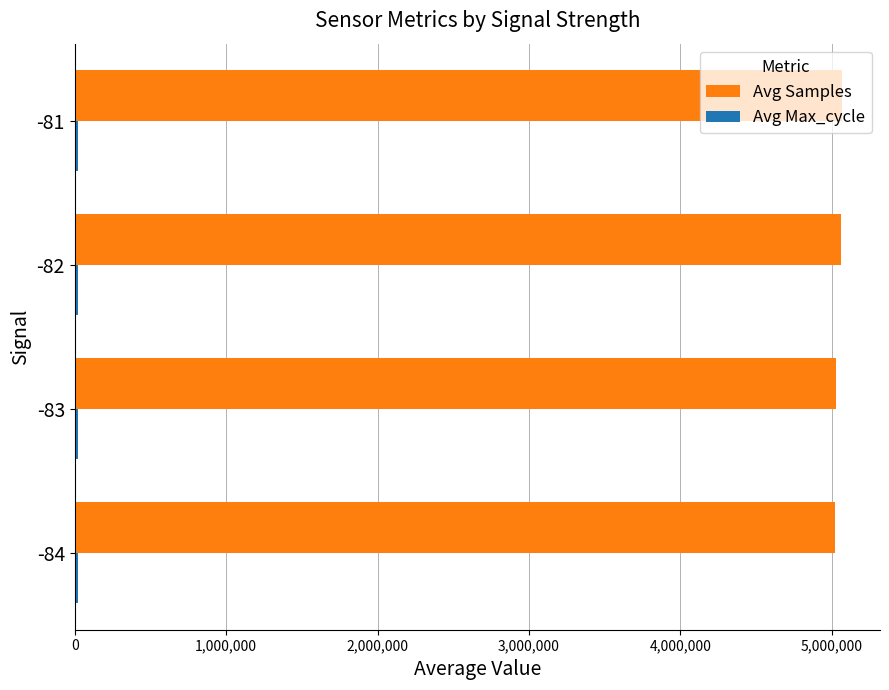

How many distinct data groups are displayed?

2